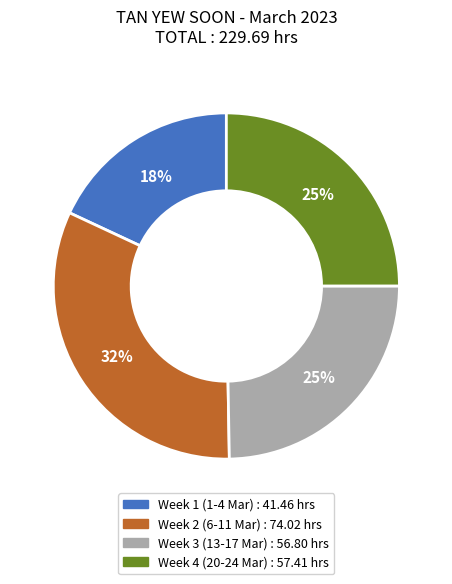

Is there a majority slice in this chart?

No